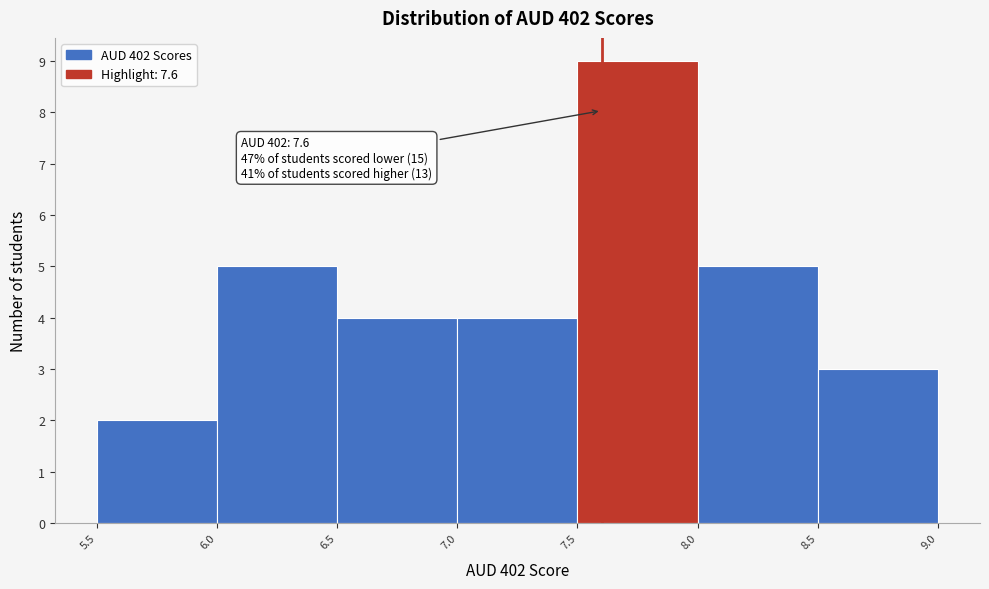

Which range on the x-axis has the tallest bar?

7.5 to 8.0